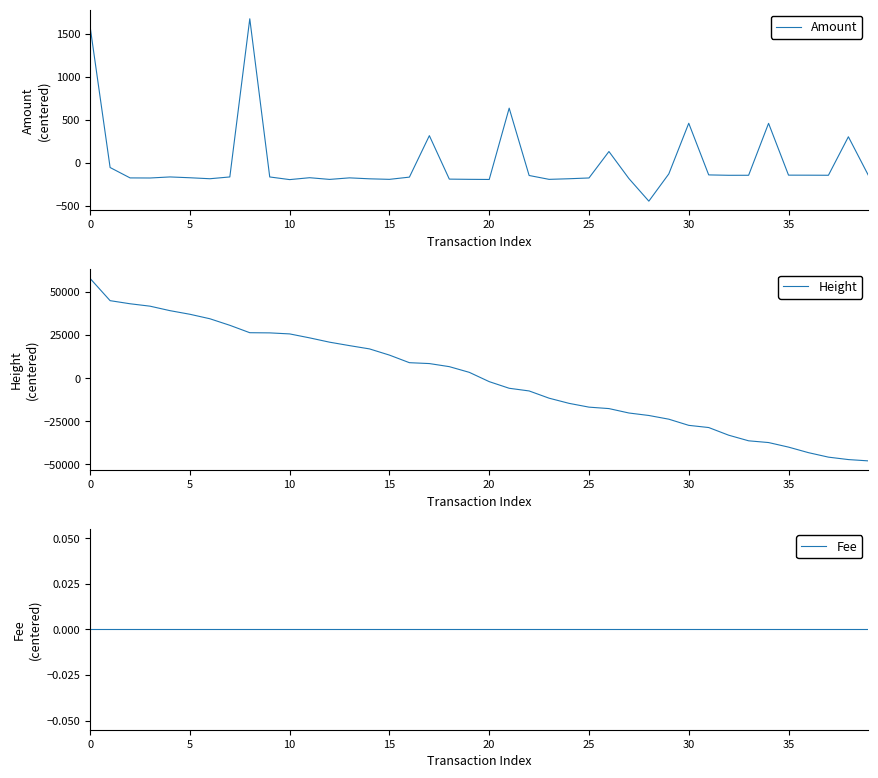

What is the value of the Amount point at the 8th from the left?

-163.4